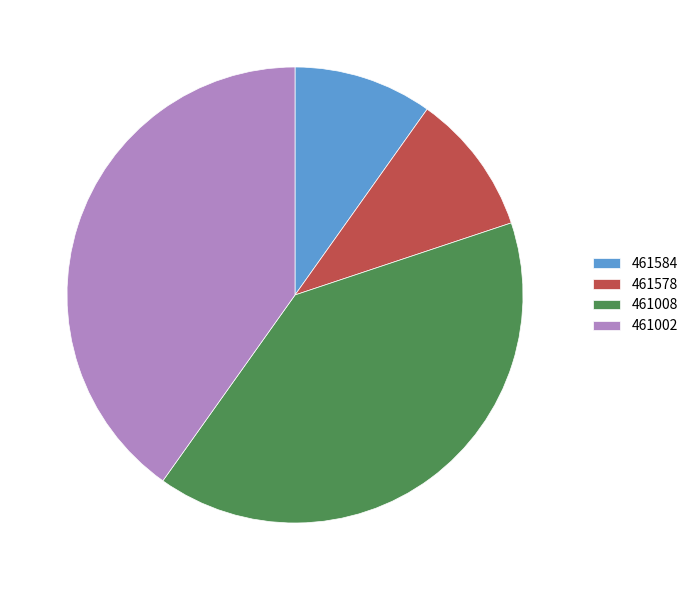

Does 461578 account for over 50% of the chart?

No